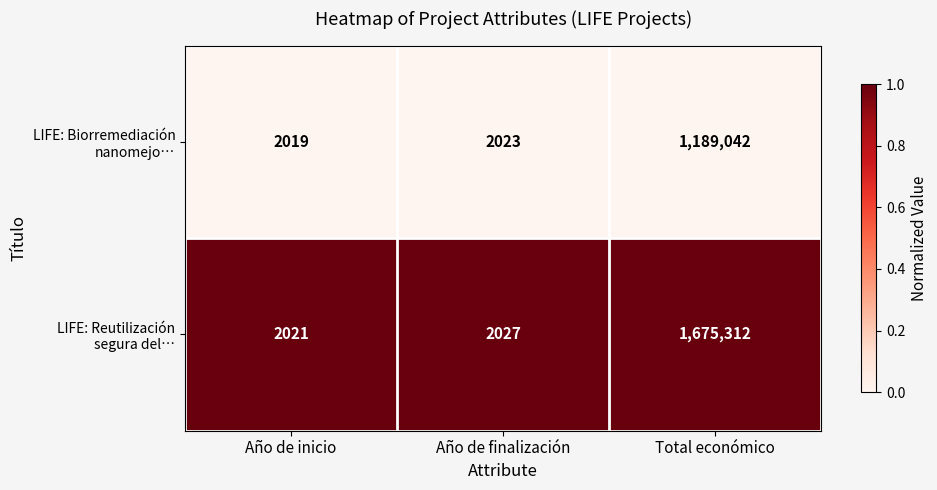

What is the difference between the highest and lowest values at Año de finalización?

4